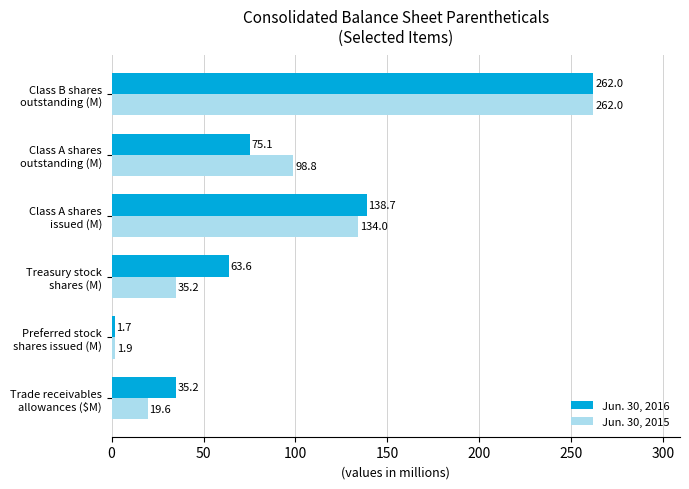

Which series has the largest range (max minus min)?

Jun. 30, 2016